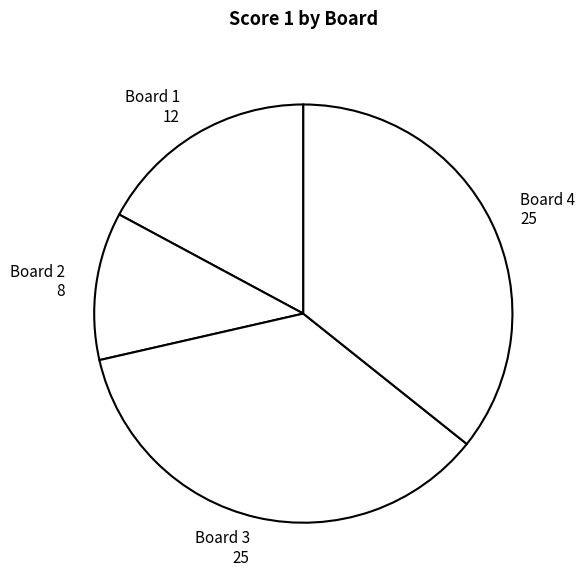

Which category has the smallest portion of the pie?

Board 2